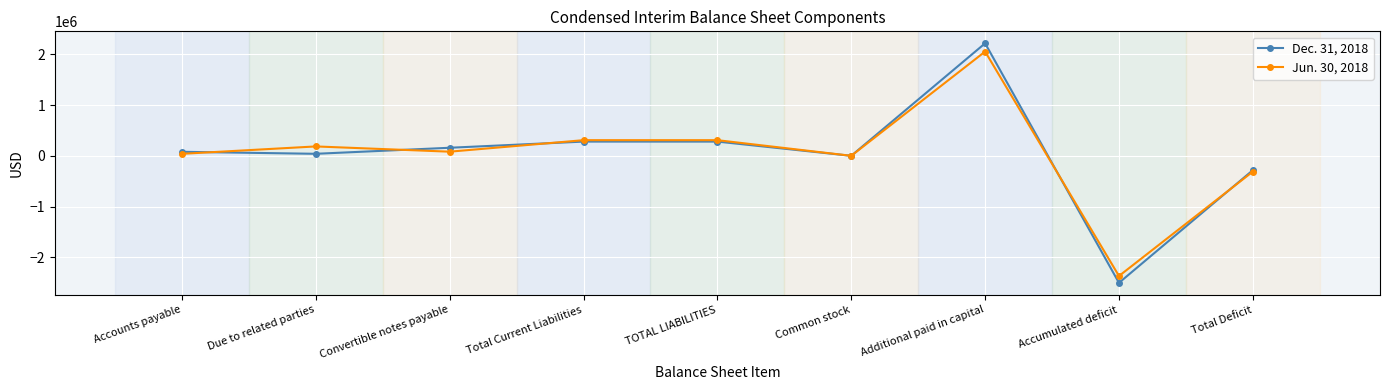

Is the value of Dec. 31, 2018 at Common stock greater than the value of Jun. 30, 2018 at Accumulated deficit?

Yes